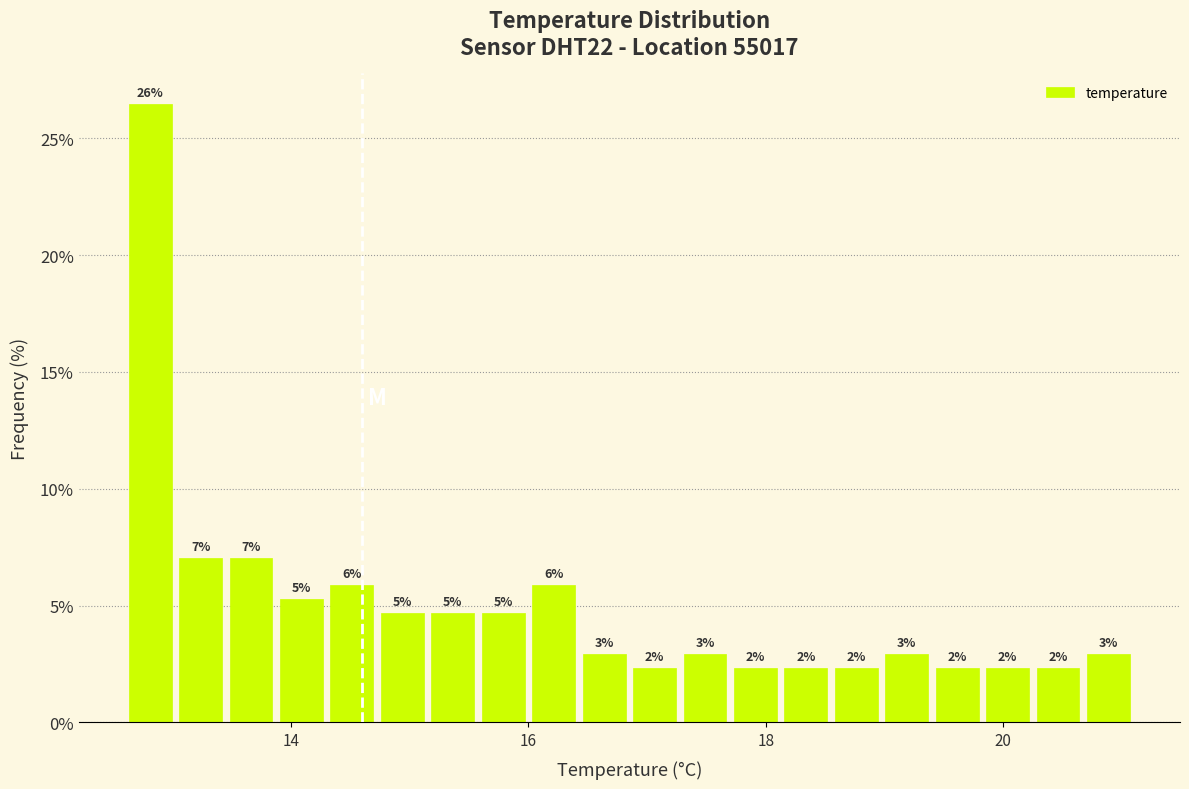

Read against the x-axis, roughly where is the centre of the tallest bar?

12.8